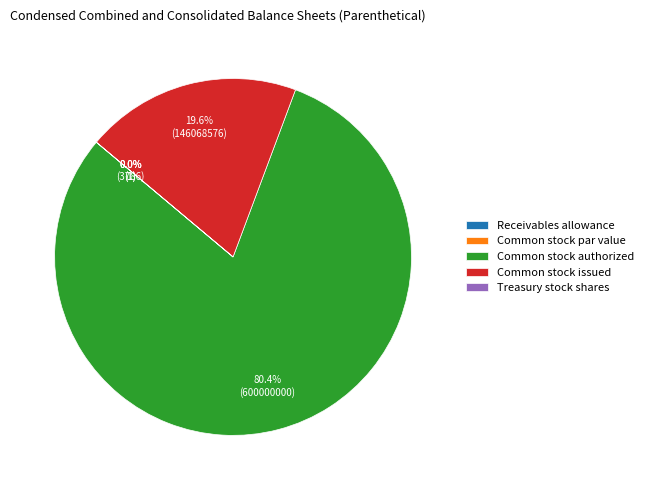

How many slices are in this pie chart?

5